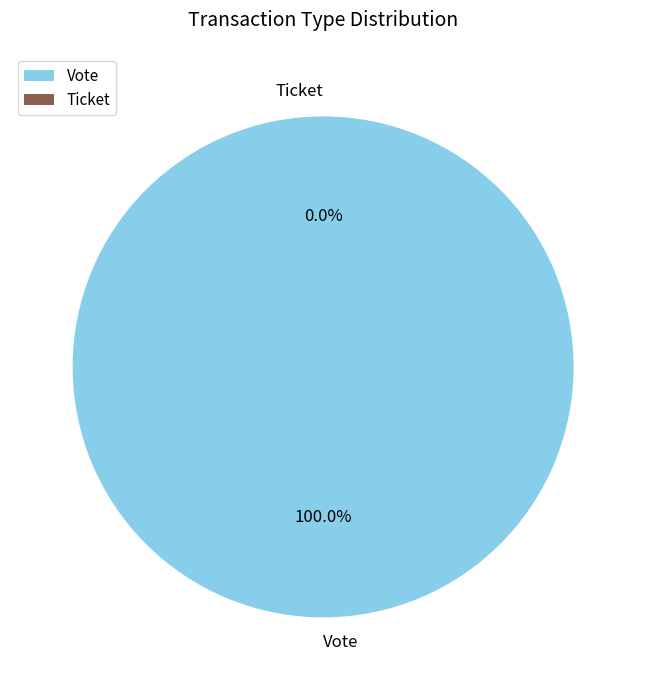

To the nearest percent, what portion does Vote represent?

100%